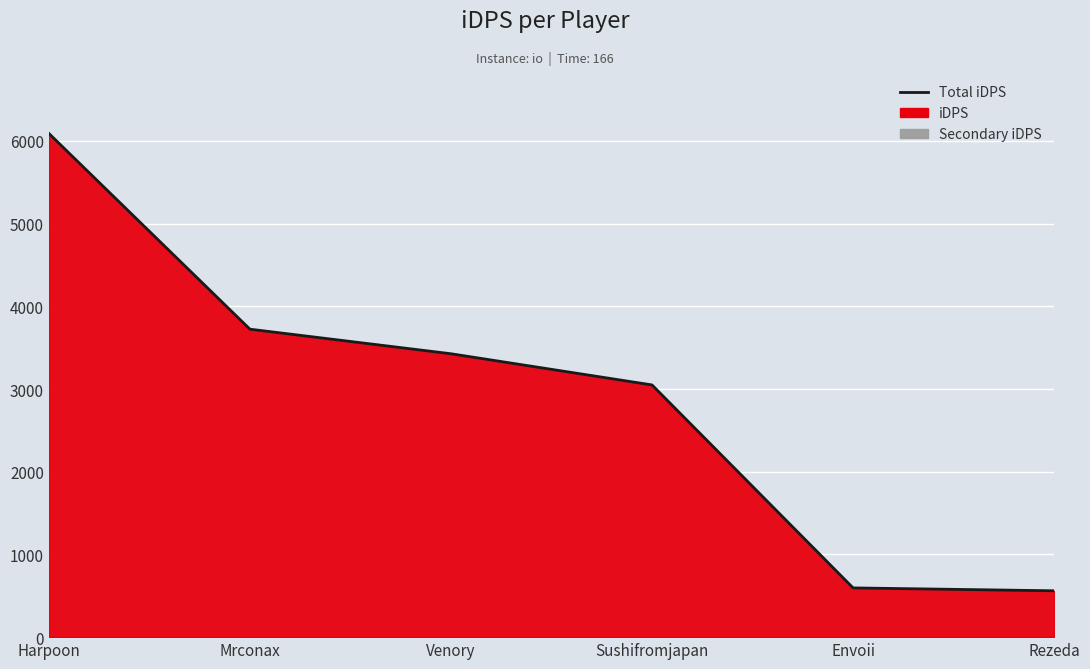

At which label does the data first exceed 3427?

Harpoon